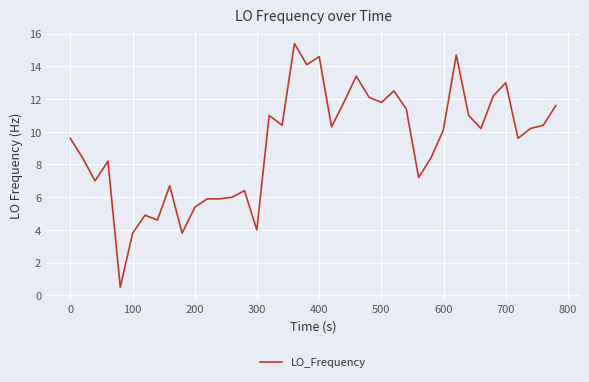

What is the maximum value shown in the chart?

15.4